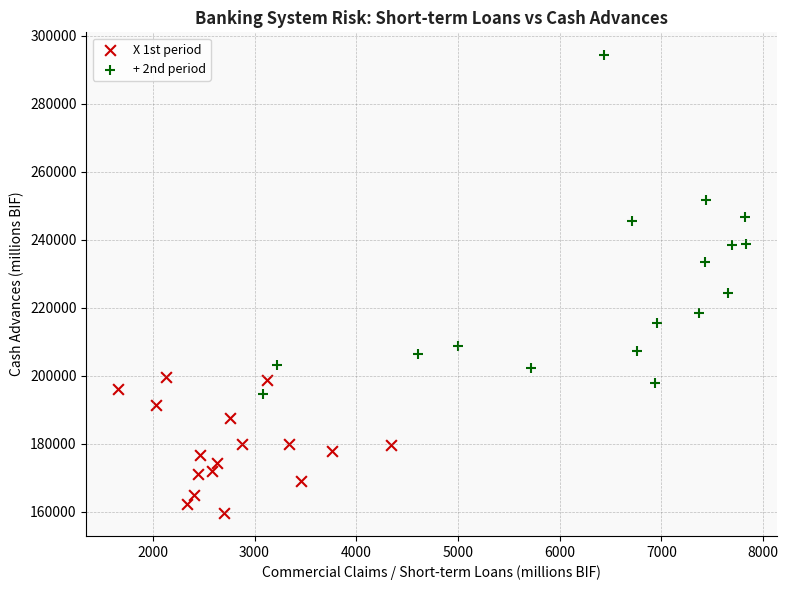

Which series reaches the maximum Y coordinate?

+ 2nd period